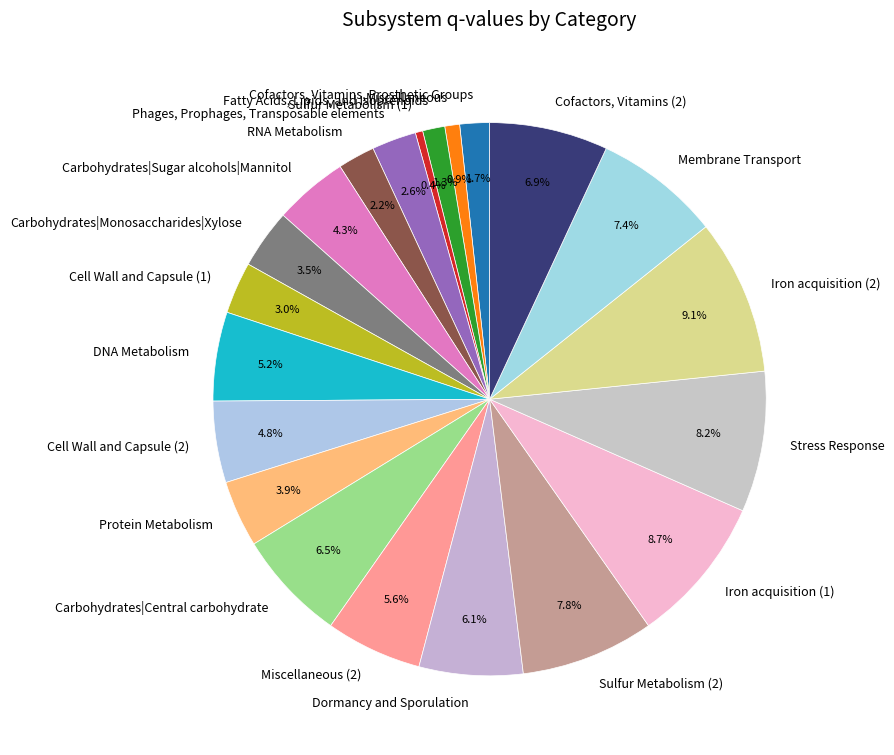

Rank the categories by value from highest to lowest.

Iron acquisition (2), Iron acquisition (1), Stress Response, Sulfur Metabolism (2), Membrane Transport, Cofactors, Vitamins (2), Carbohydrates|Central carbohydrate, Dormancy and Sporulation, Miscellaneous (2), DNA Metabolism, Cell Wall and Capsule (2), Carbohydrates|Sugar alcohols|Mannitol, Protein Metabolism, Carbohydrates|Monosaccharides|Xylose, Cell Wall and Capsule (1), Phages, Prophages, Transposable elements, RNA Metabolism, Cofactors, Vitamins, Prosthetic Groups, Fatty Acids, Lipids, and Isoprenoids, Miscellaneous, Sulfur Metabolism (1)